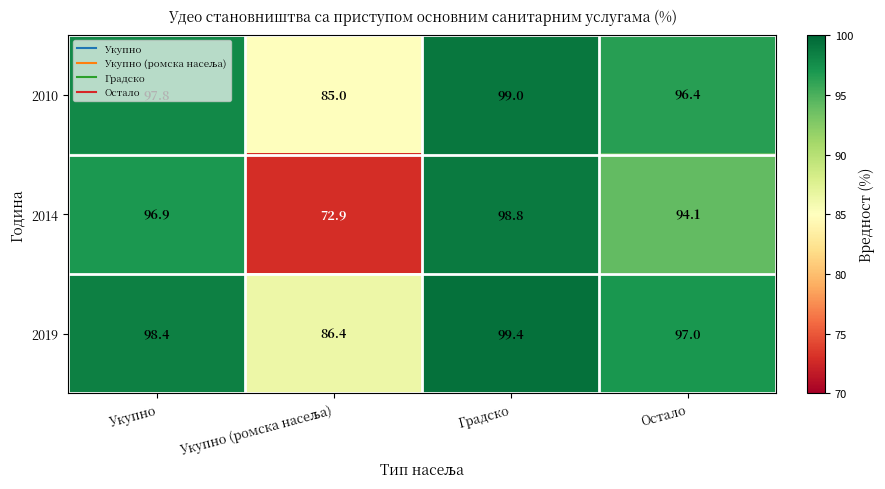

The 2019 series shows 135.9 at Остало. True or false?

False